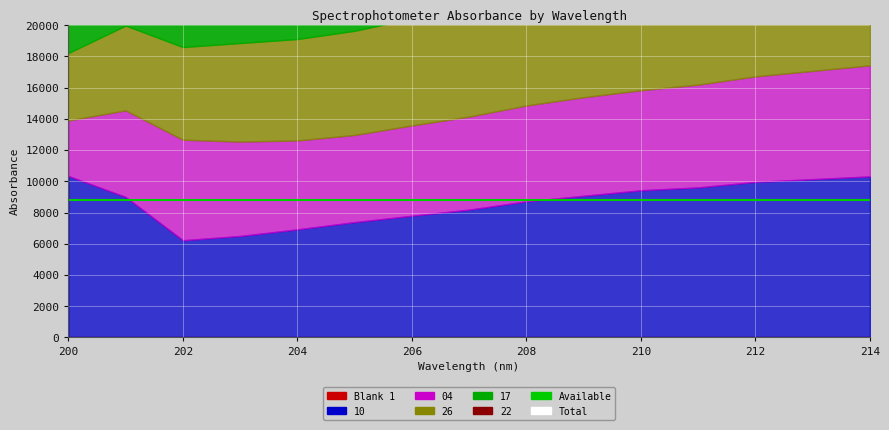

Which series has the widest spread of values?

Total